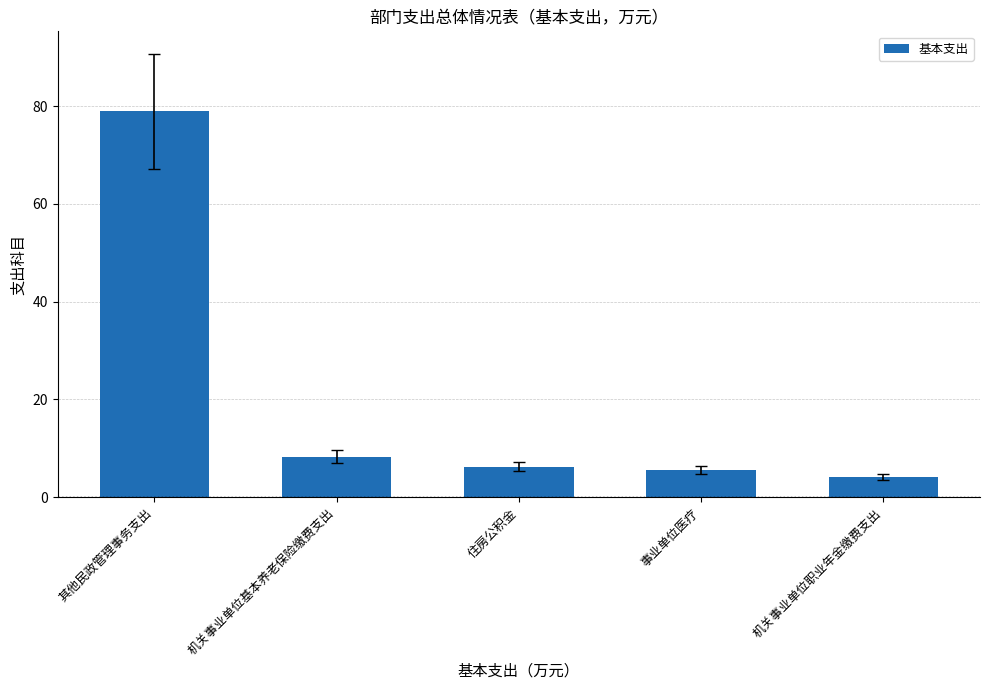

Reading left to right, extract all data points from this chart.

其他民政管理事务支出=78.9	机关事业单位基本养老保险缴费支出=8.3	住房公积金=6.2	事业单位医疗=5.5	机关事业单位职业年金缴费支出=4.2